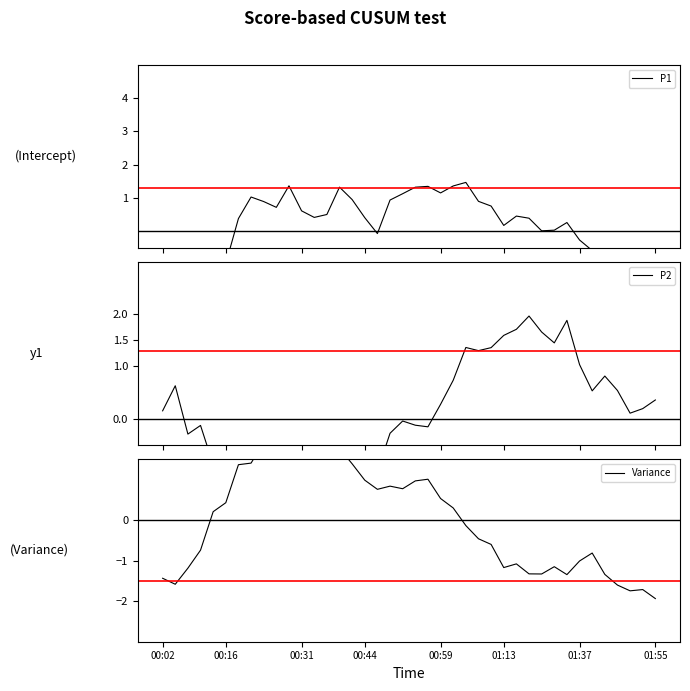

How many interior local peaks does the P1 series have?

10